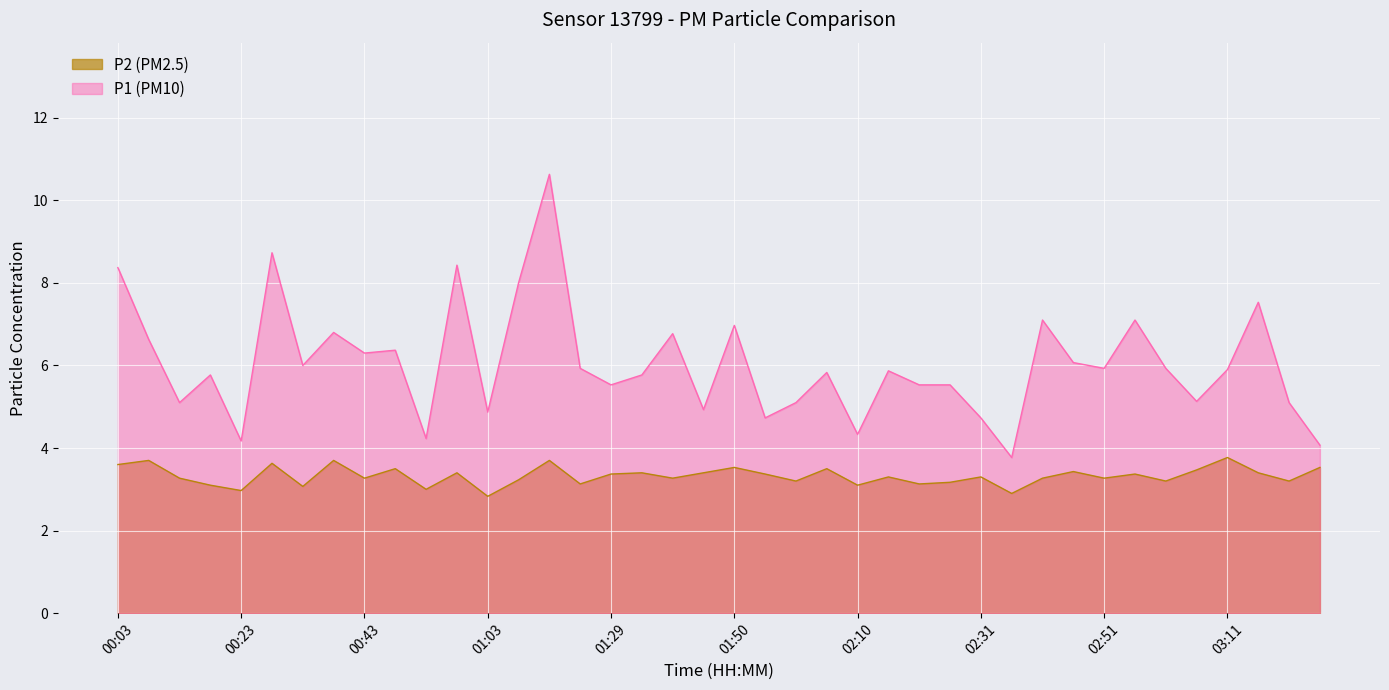

True or false: P1 and P2 intersect in this chart.

False